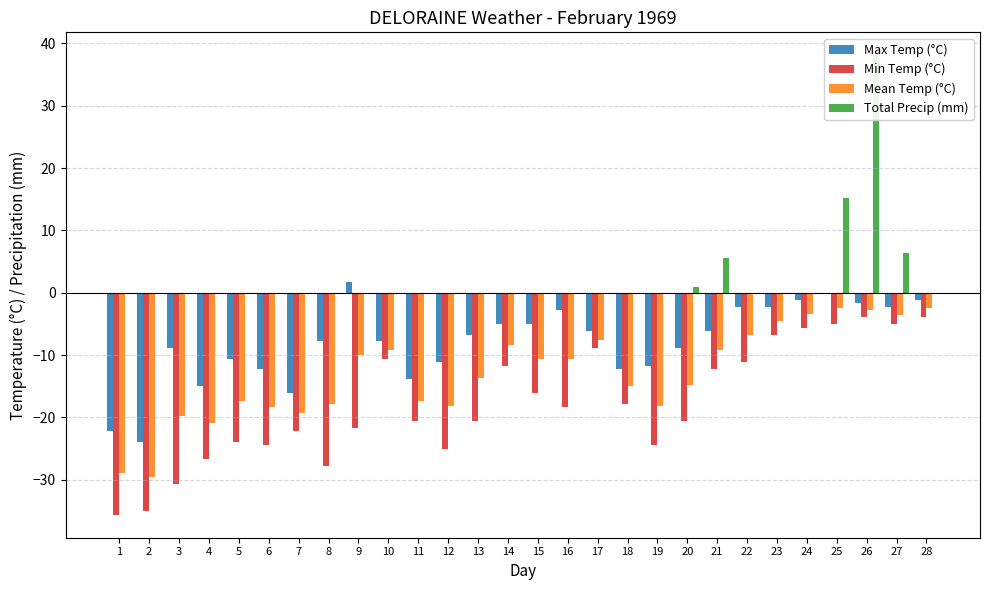

How many data points does each series have?

28